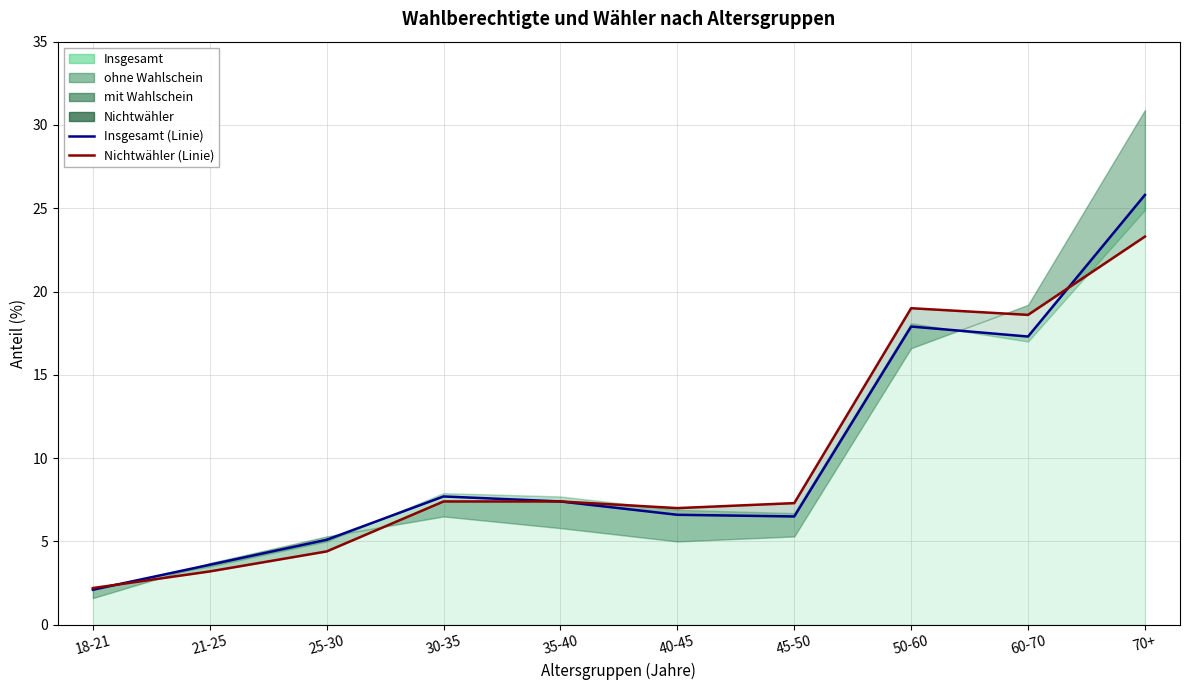

Count the number of data series in this chart.

2